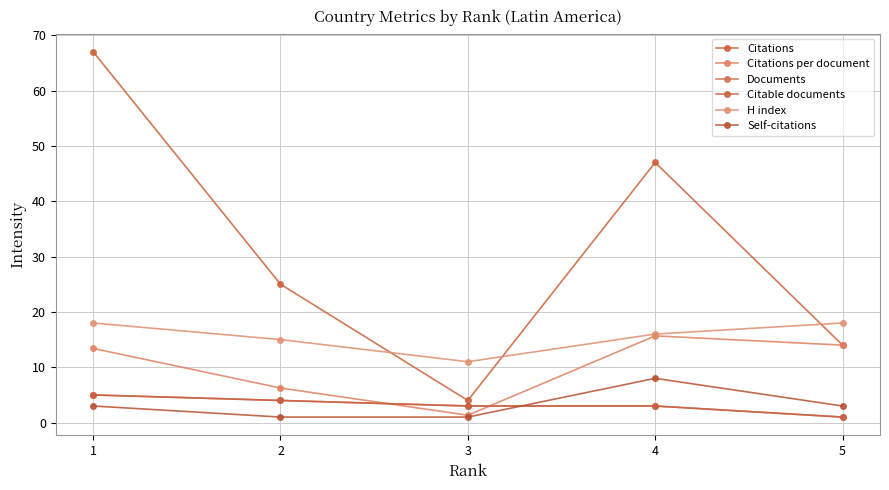

What is the difference between the second highest and minimum values in the Documents series?

3.0